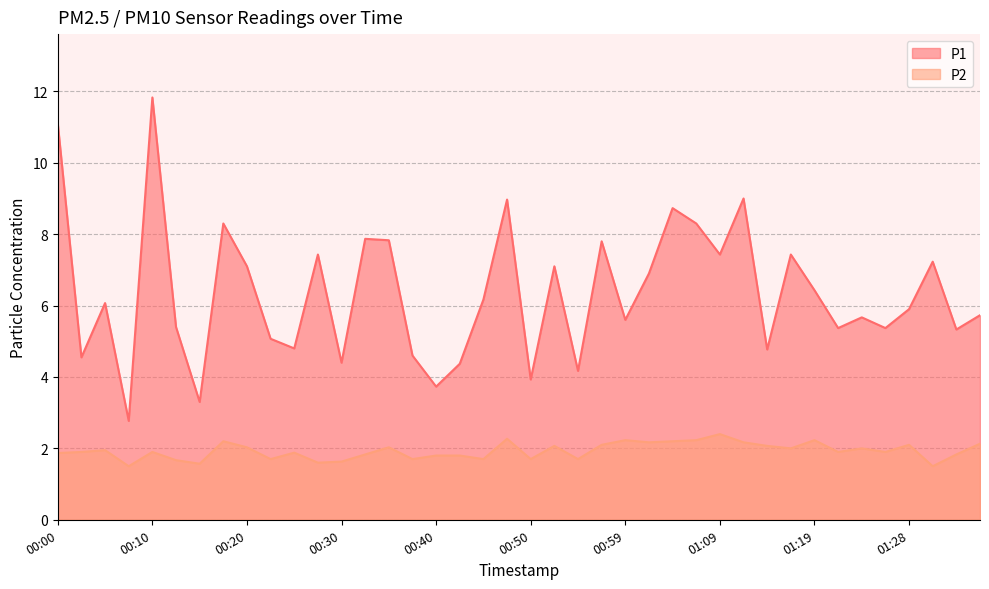

Reading left to right, extract all data points from this chart.

P1: 00:00=11.1	00:02=4.5	00:05=6.1	00:07=2.8	00:10=11.8	00:12=5.4	00:15=3.3	00:17=8.3	00:20=7.1	00:23=5.1	00:25=4.8	00:27=7.4	00:30=4.4	00:32=7.9	00:35=7.8	00:37=4.6	00:40=3.7	00:42=4.4	00:45=6.2	00:47=9.0	00:50=3.9	00:52=7.1	00:54=4.2	00:57=7.8	00:59=5.6	01:02=6.9	01:04=8.7	01:07=8.3	01:09=7.4	01:11=9.0	01:14=4.8	01:16=7.4	01:19=6.4	01:21=5.4	01:24=5.7	01:26=5.4	01:28=5.9	01:31=7.2	01:33=5.3	01:36=5.7
P2: 00:00=1.9	00:02=1.9	00:05=1.9	00:07=1.5	00:10=1.9	00:12=1.7	00:15=1.6	00:17=2.2	00:20=2.0	00:23=1.7	00:25=1.9	00:27=1.6	00:30=1.6	00:32=1.8	00:35=2.0	00:37=1.7	00:40=1.8	00:42=1.8	00:45=1.7	00:47=2.3	00:50=1.7	00:52=2.1	00:54=1.7	00:57=2.1	00:59=2.2	01:02=2.2	01:04=2.2	01:07=2.2	01:09=2.4	01:11=2.2	01:14=2.1	01:16=2.0	01:19=2.2	01:21=1.9	01:24=2.0	01:26=1.9	01:28=2.1	01:31=1.5	01:33=1.8	01:36=2.1